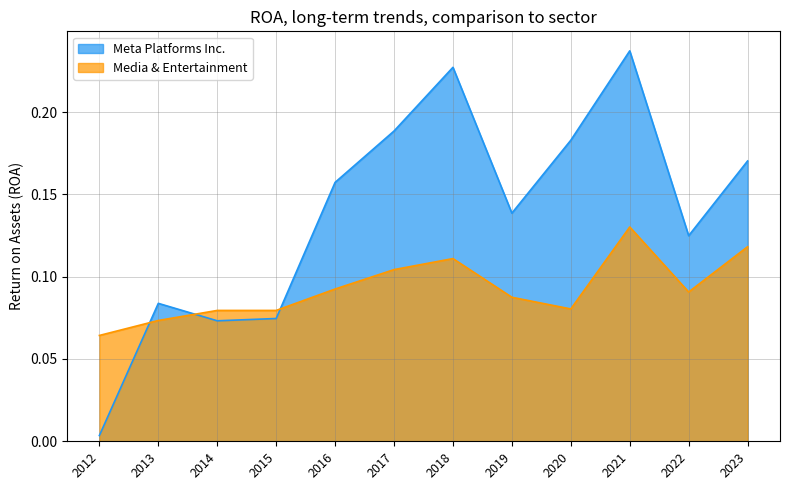

What is the sum of the Media & Entertainment values at 2013 and 2012?

0.1